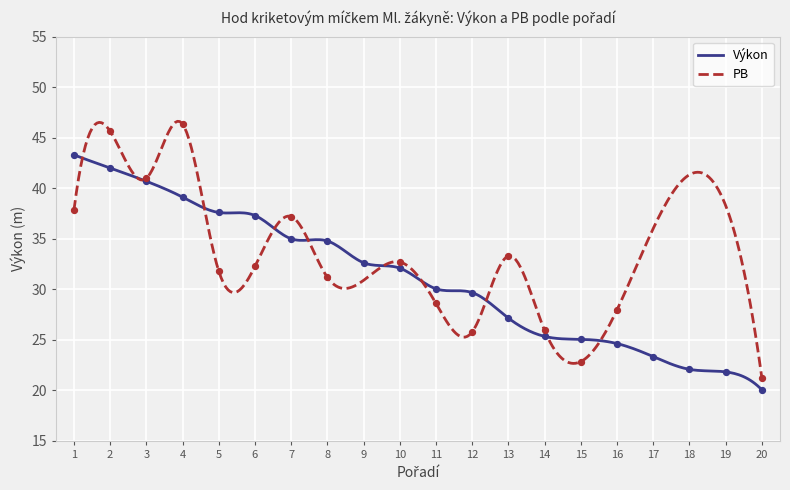

Between 17 and 19, which is larger?

17